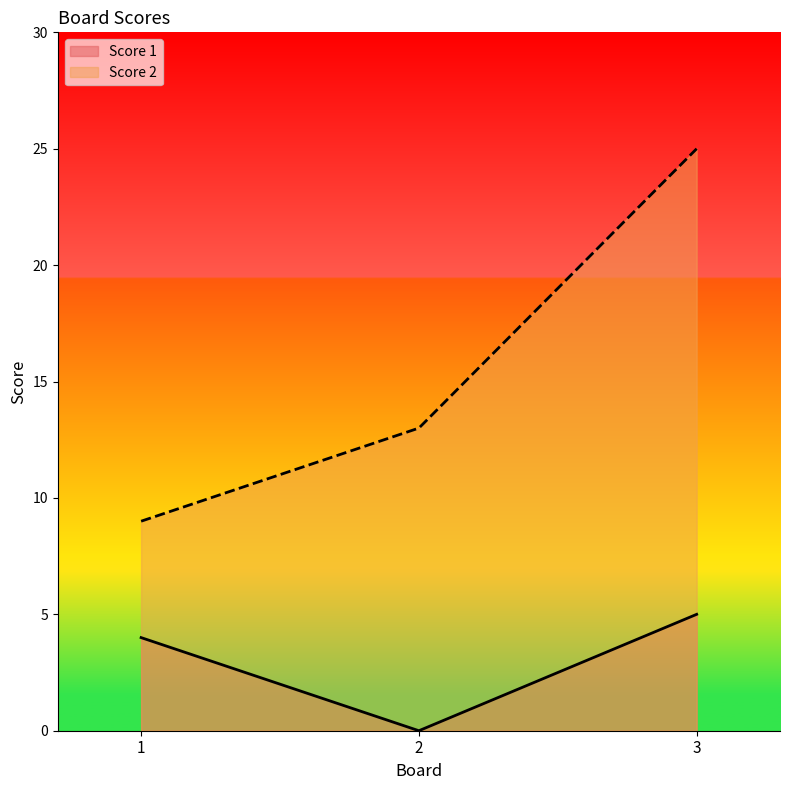

What is the lowest value of the Score 2 series?

9